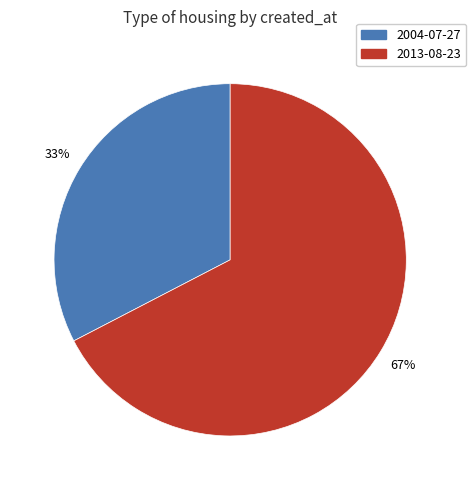

To the nearest percent, what is the average slice percentage?

50%